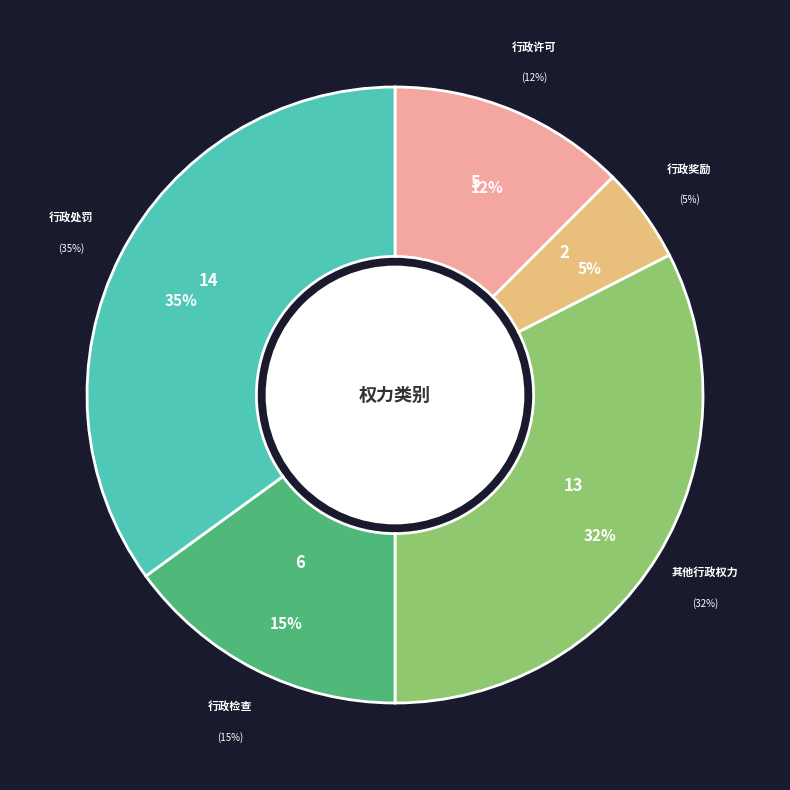

Do 行政检查 and 其他行政权力 together represent more than half of the pie?

No